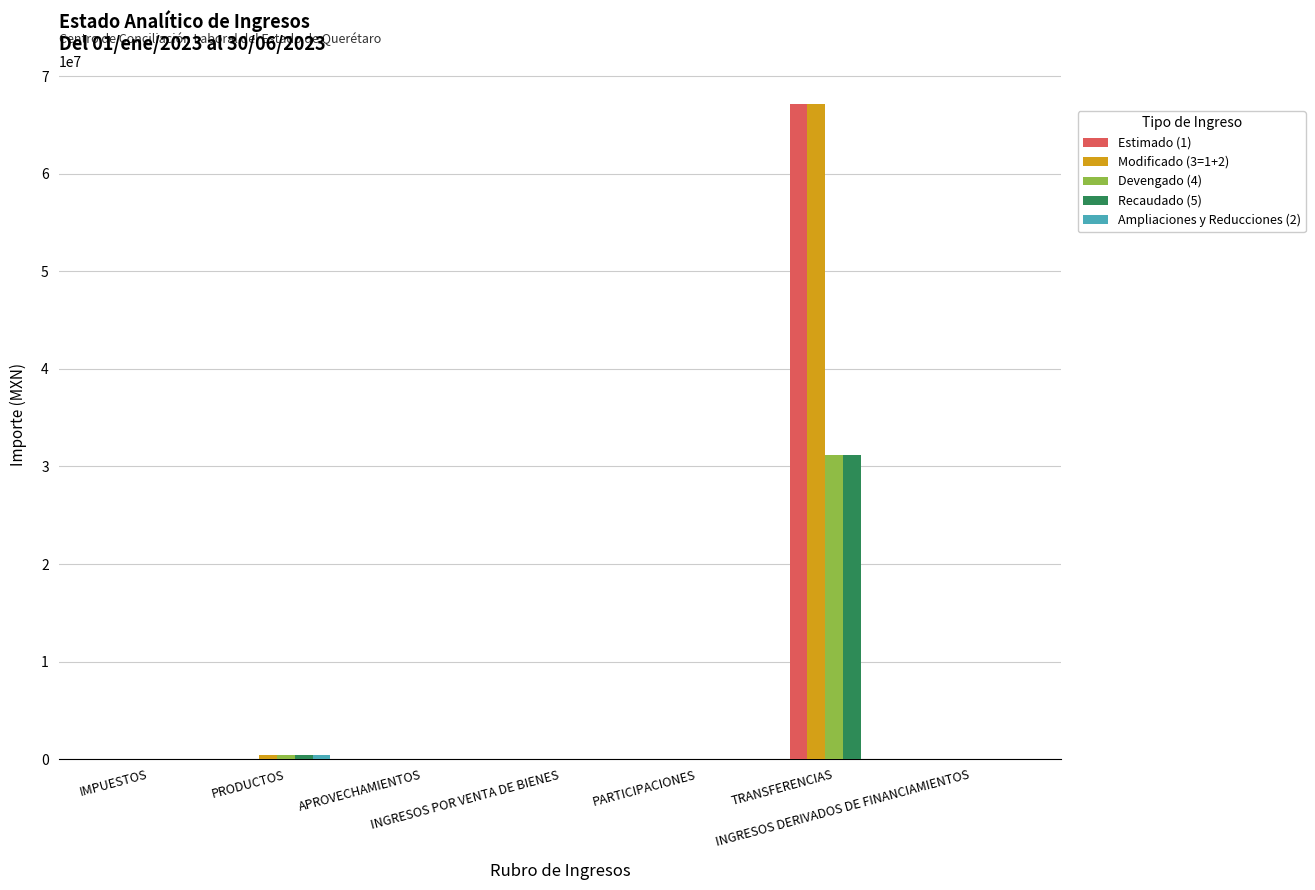

The value of Estimado (1) at INGRESOS DERIVADOS DE FINANCIAMIENTOS is 0.0. True or false?

True